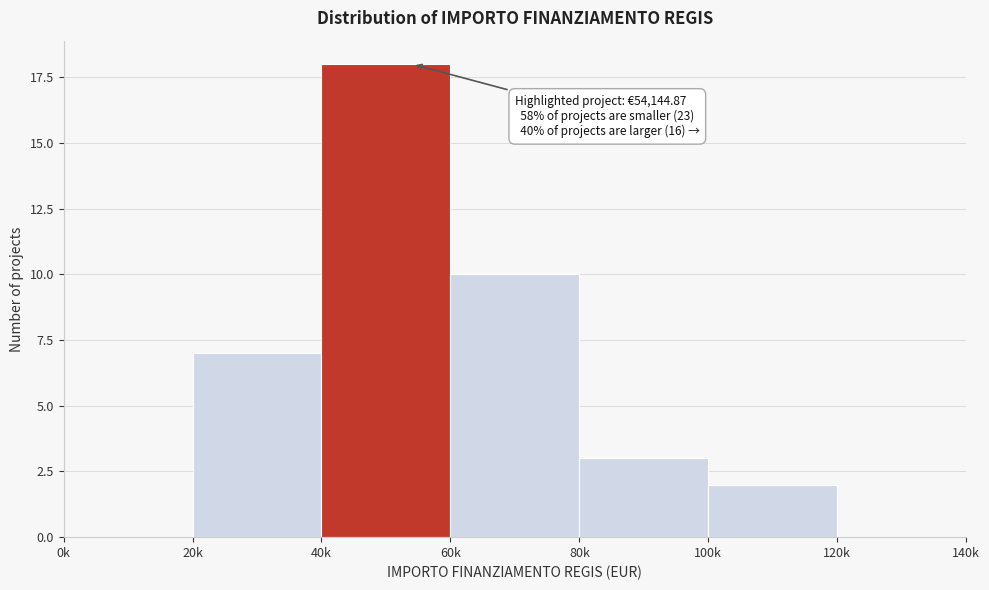

Reading right to left, list all the values displayed in this chart.

120k=0	100k=2	80k=3	60k=10	40k=18	20k=7	0k=0